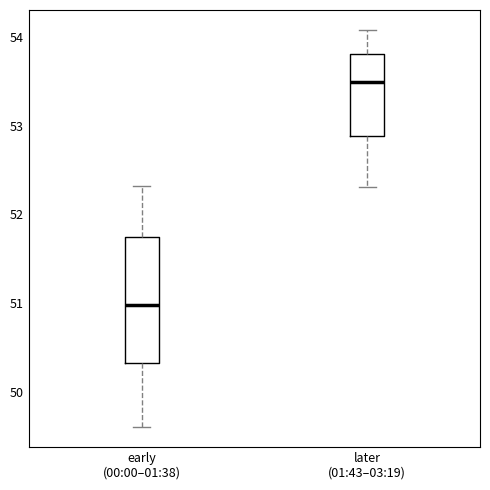

Where is the upper edge of the box for early (00:00–01:38) on the y-axis? The values are not printed on the chart, so give them approximately, as read against the axis.

51.7